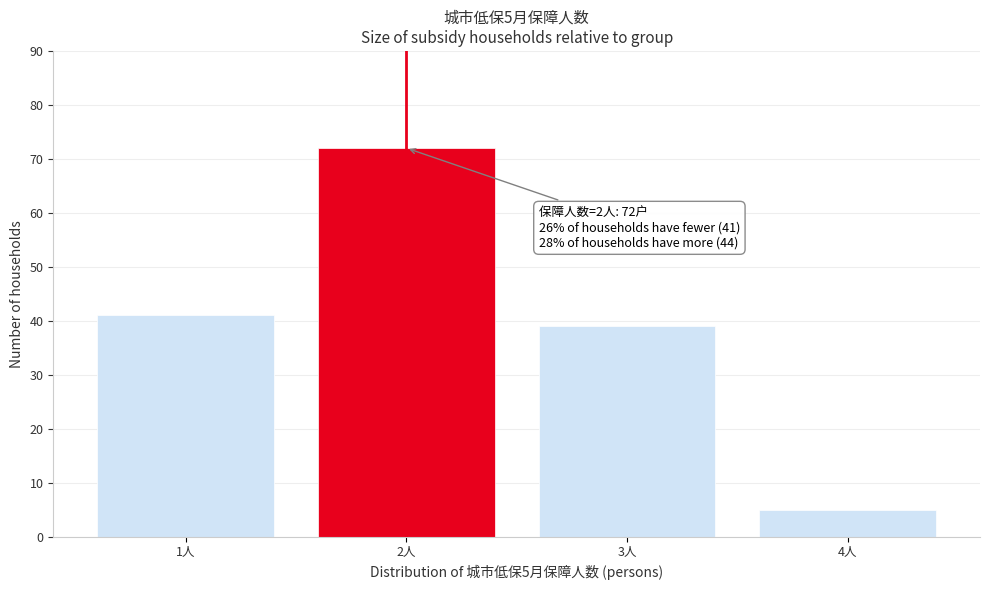

Reading left to right, list all the values displayed in this chart.

41	72	39	5